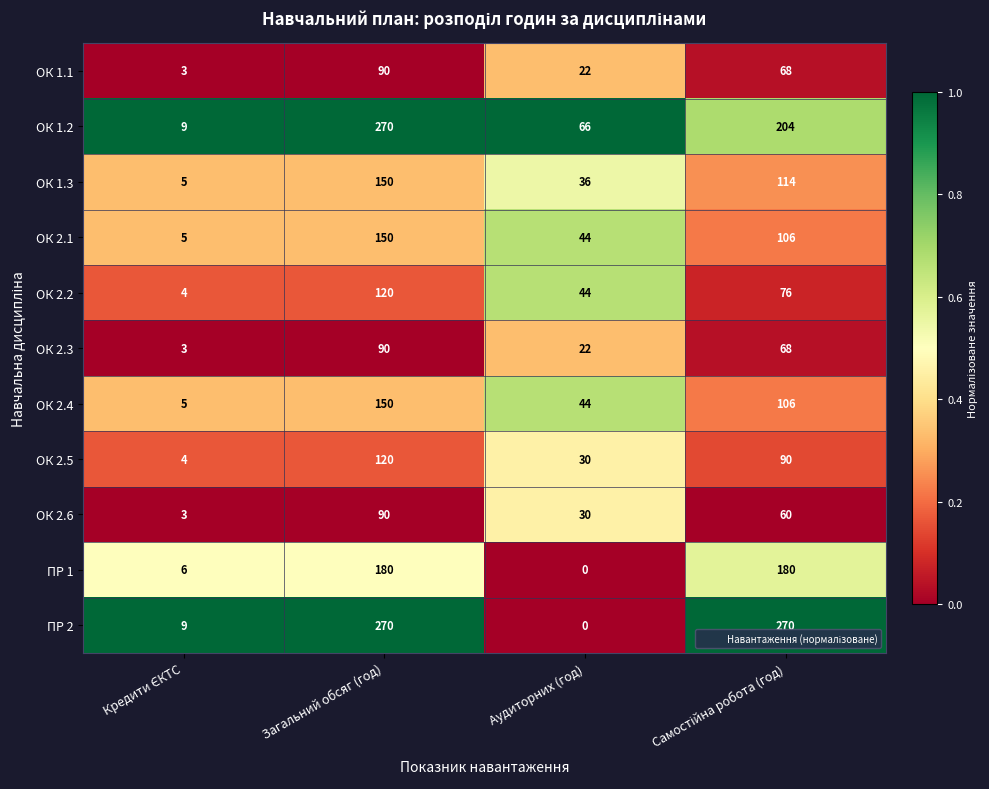

Which series has the widest spread of values?

ПР 2